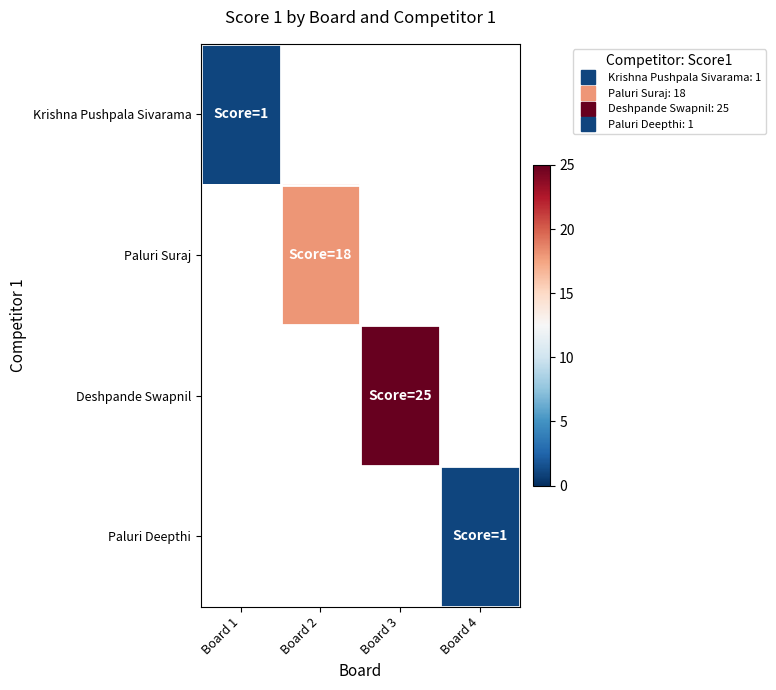

What is the maximum value shown in the chart?

25.0